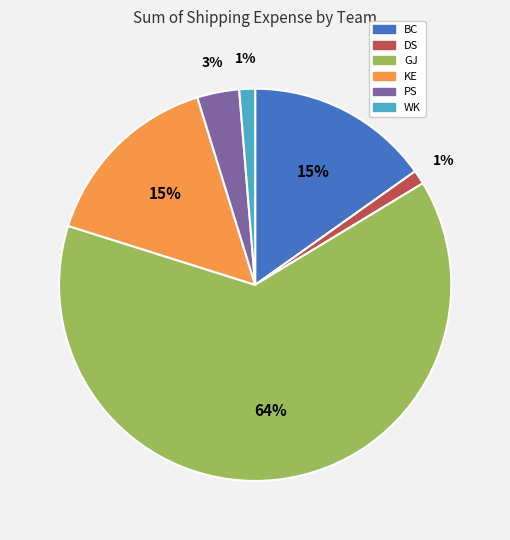

Which has a higher value, GJ or BC?

GJ